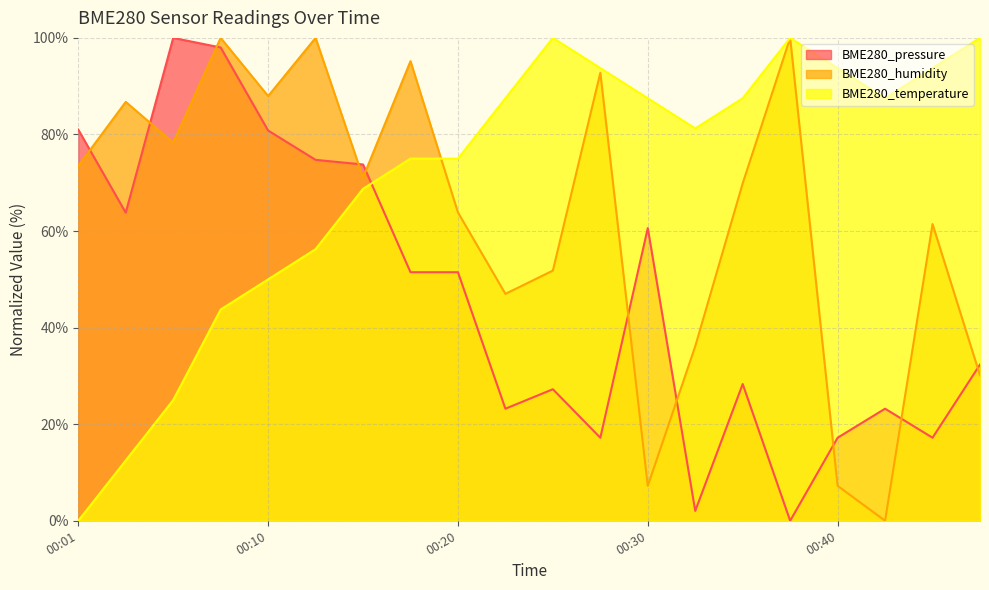

The BME280_temperature series shows 28.8 at 00:45. True or false?

False